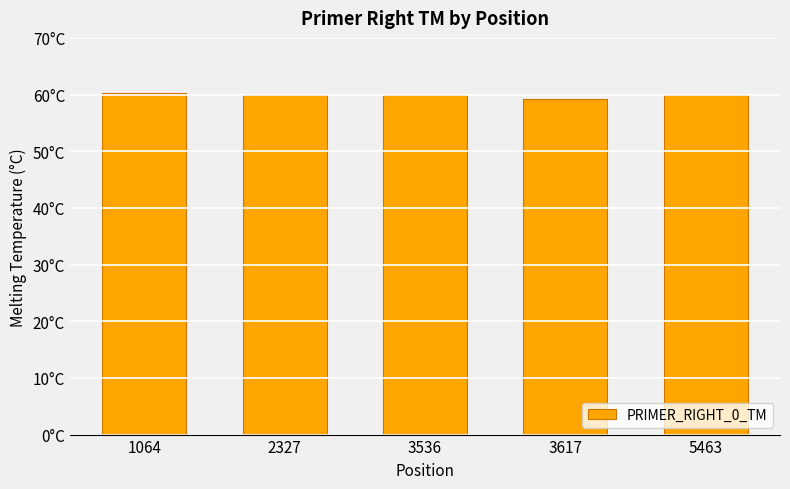

What is the change in value from 3536 to 5463?

-0.1